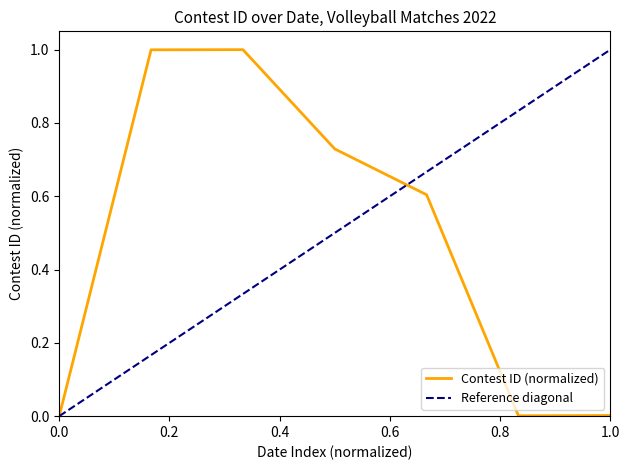

Is it true that Contest ID (normalized) equals 0.0 at 0.0?

True